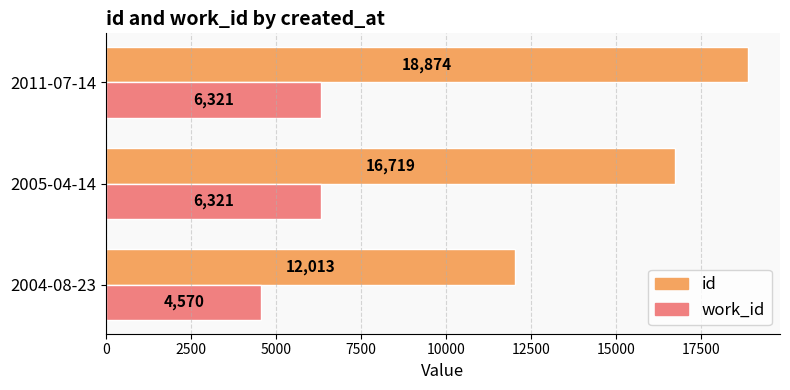

What is the sum of all id values?

47606